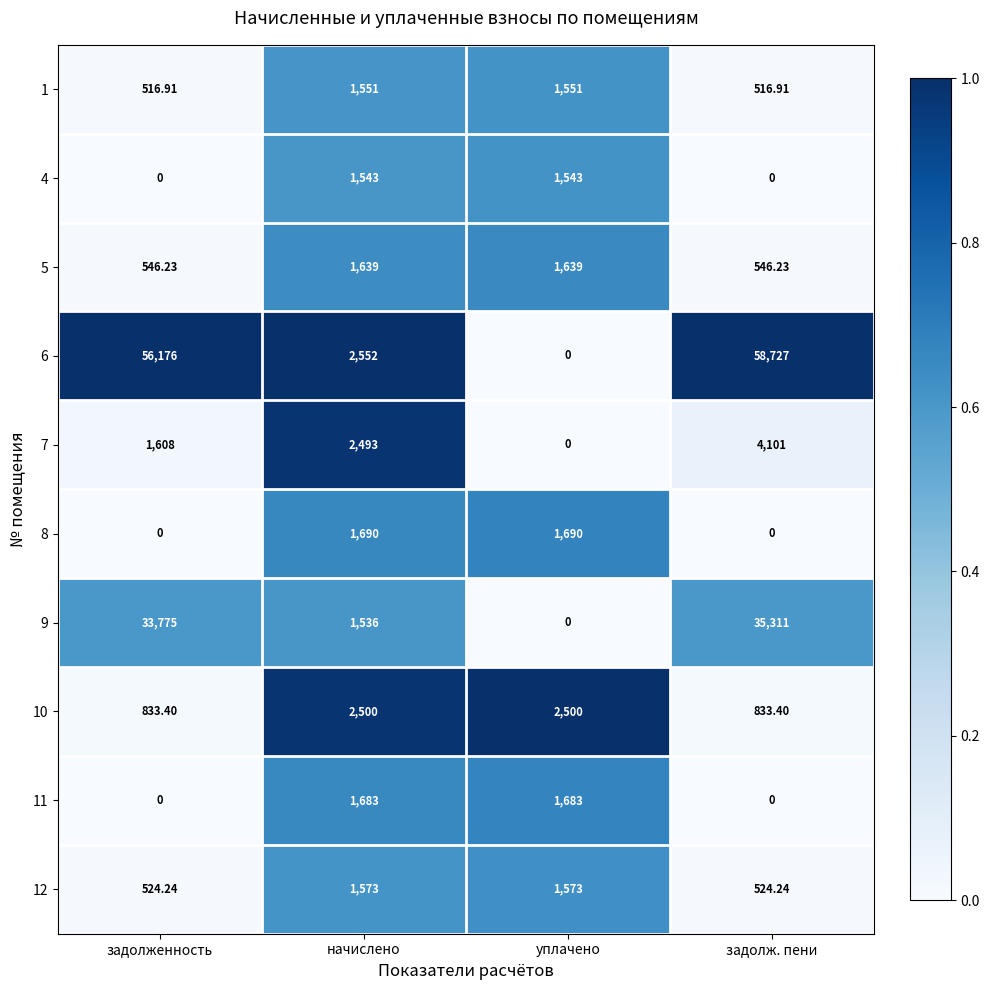

What is the maximum value shown in the chart?

58727.0